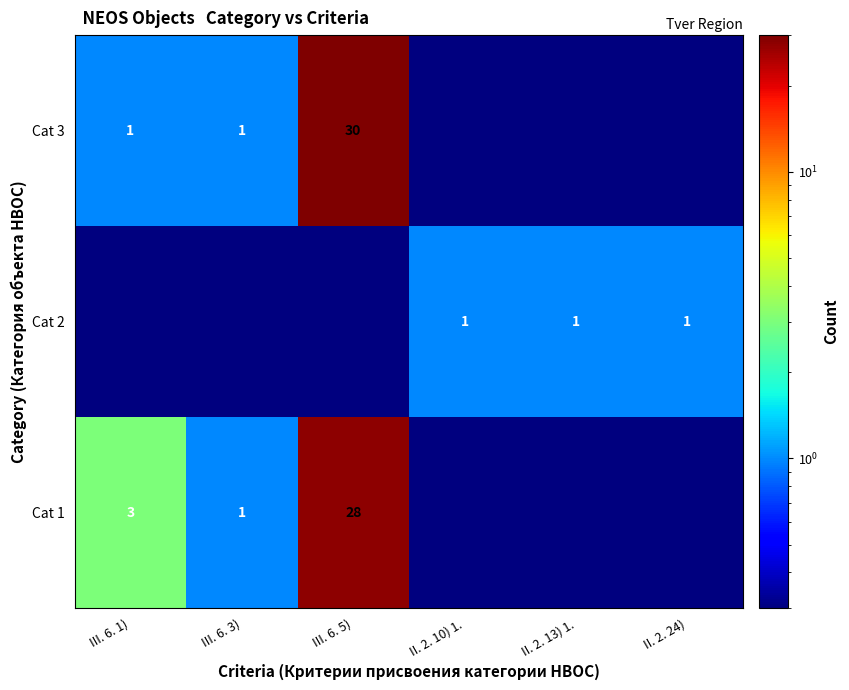

The Cat 2 series shows 1.0 at II. 2. 24). True or false?

True